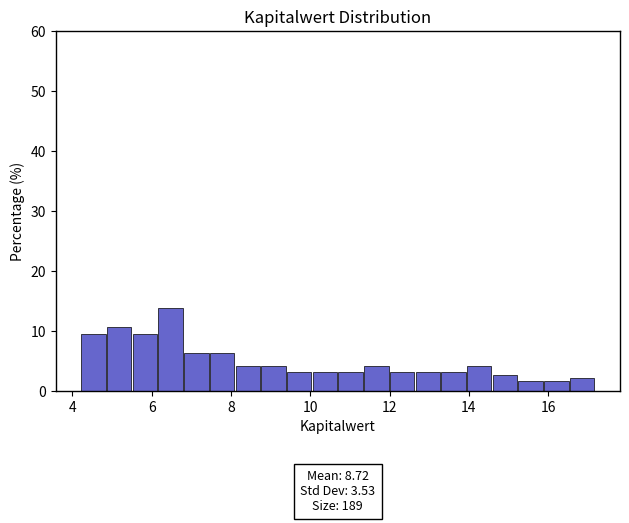

Around what value on the x-axis is the tallest bar? Give the approximate position of its centre, as read against the axis.

6.4